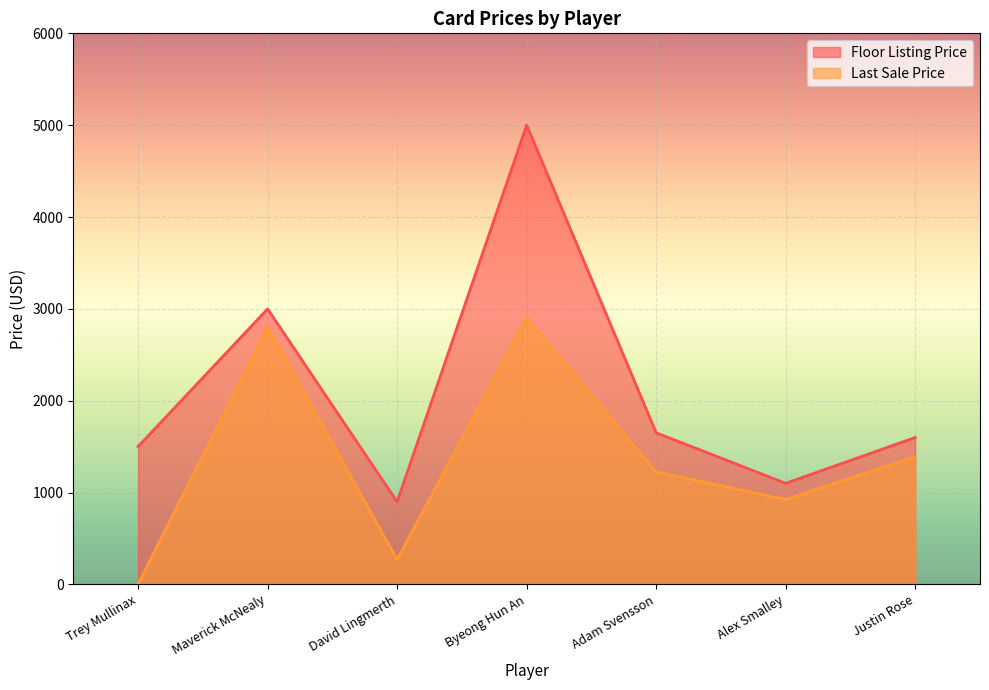

How many data points in Floor Listing Price are less than 1599?

3